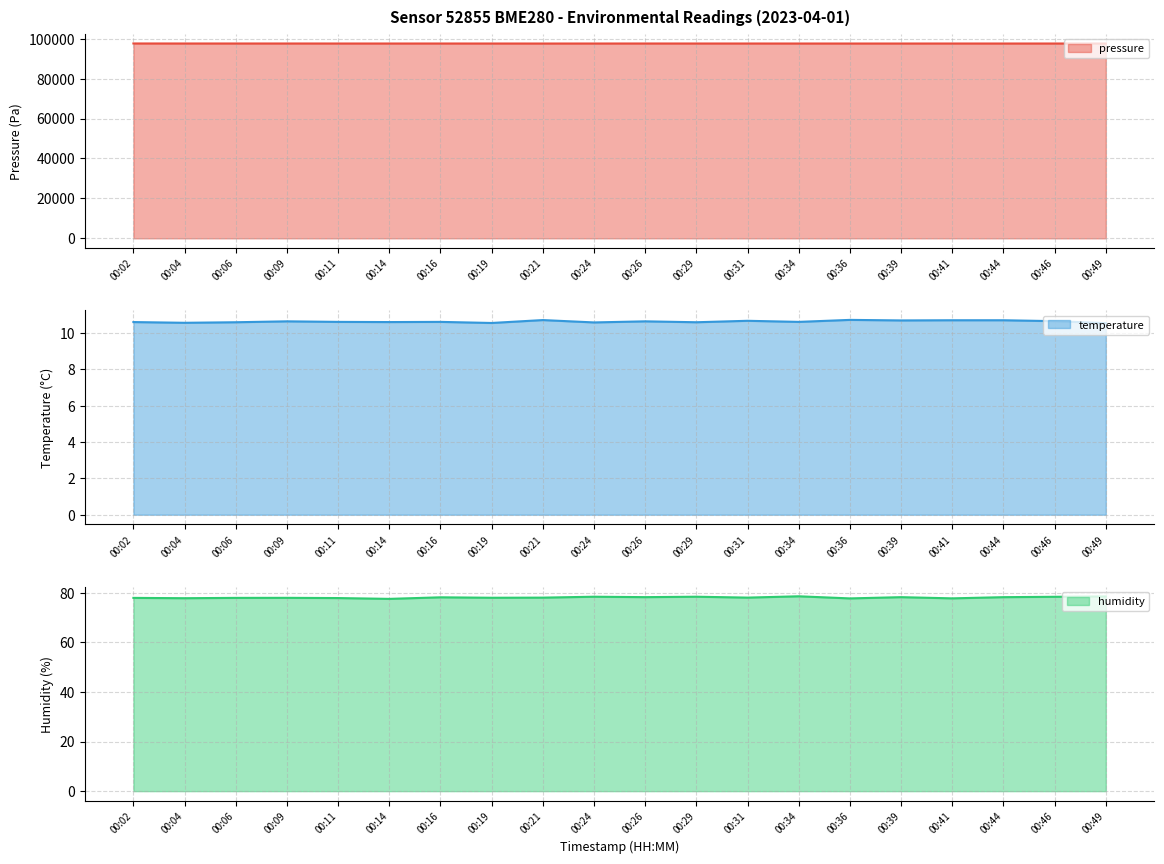

What is the greatest value displayed?

97610.6